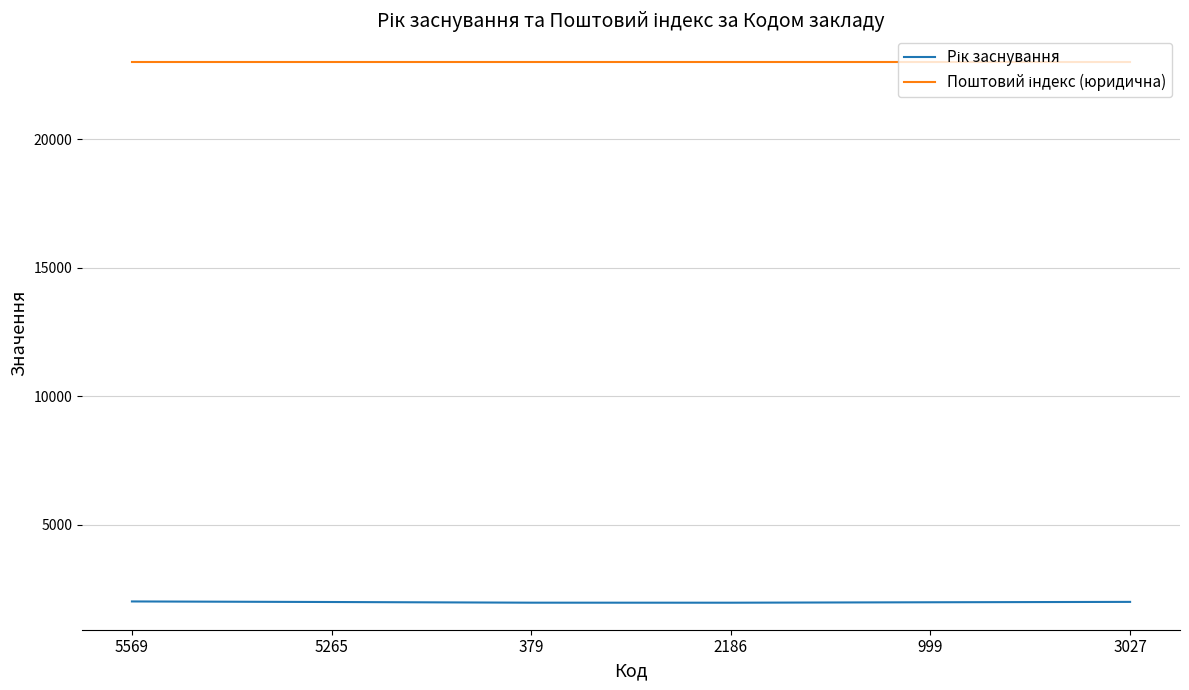

What is the difference between the highest and lowest values at 3027?

21000